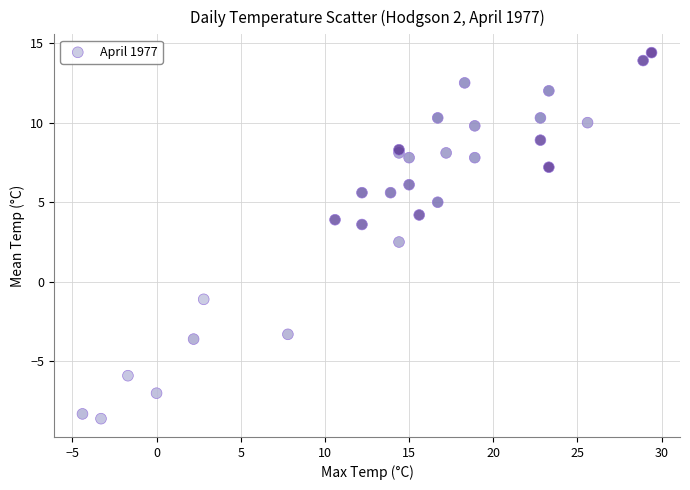

What Y value in the scatter plot is closest to 2?

2.5